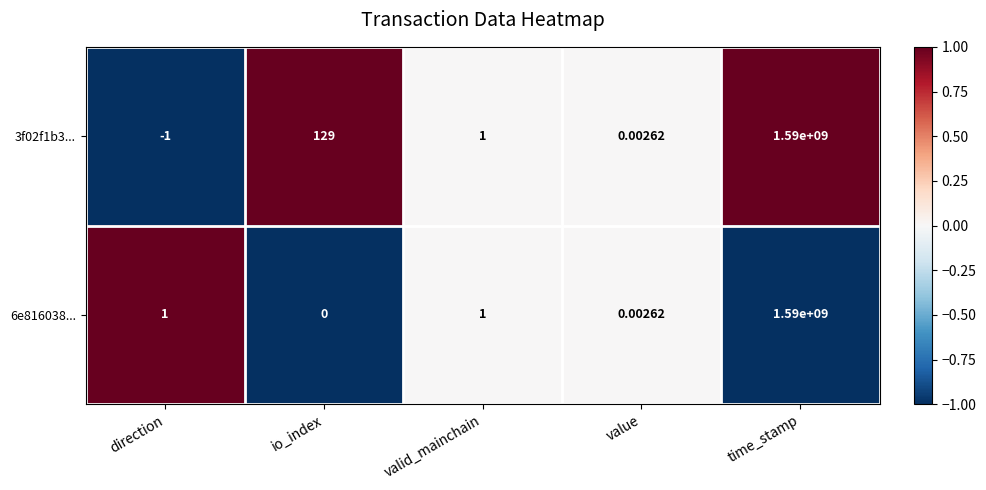

Is the value of 3f02f1b3... at value greater than the value of 6e816038... at direction?

No